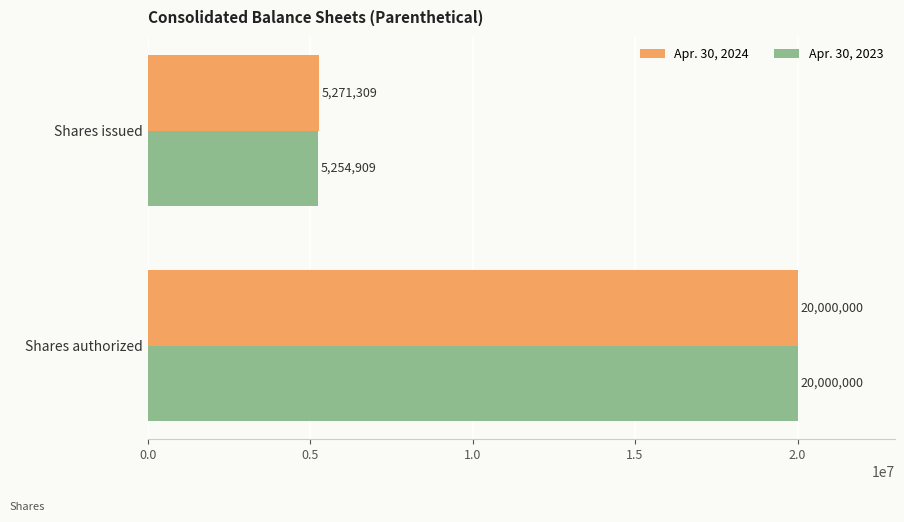

Which series has the largest total across all categories?

Apr. 30, 2024